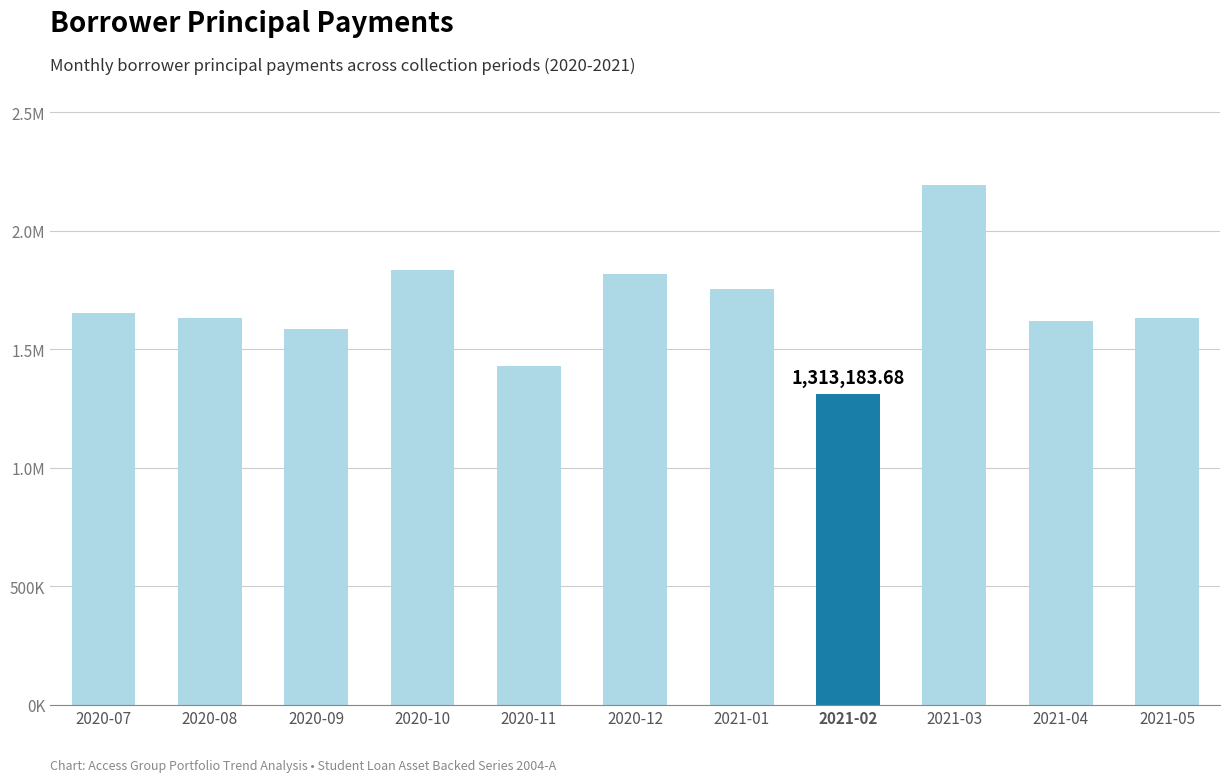

Reading right to left, list all the values displayed in this chart.

2021-05=1634266.3	2021-04=1618285.4	2021-03=2193748.3	2021-02=1313183.7	2021-01=1755064.5	2020-12=1816562.7	2020-11=1429667.9	2020-10=1836314.0	2020-09=1588107.1	2020-08=1632563.4	2020-07=1655730.7